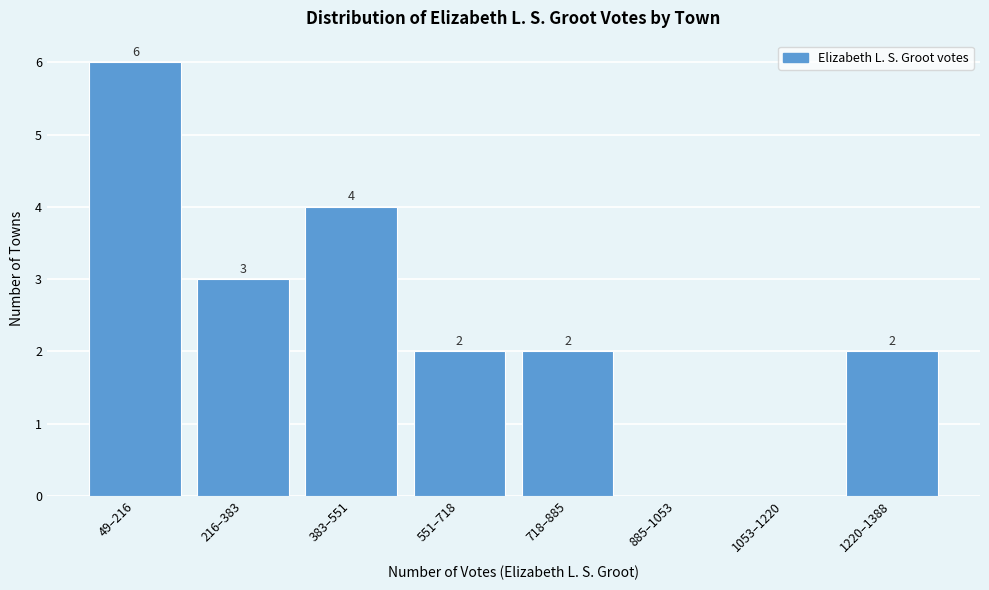

Reading left to right, transcribe all the data shown in this chart.

49–216=6	216–383=3	383–551=4	551–718=2	718–885=2	885–1053=0	1053–1220=0	1220–1388=2